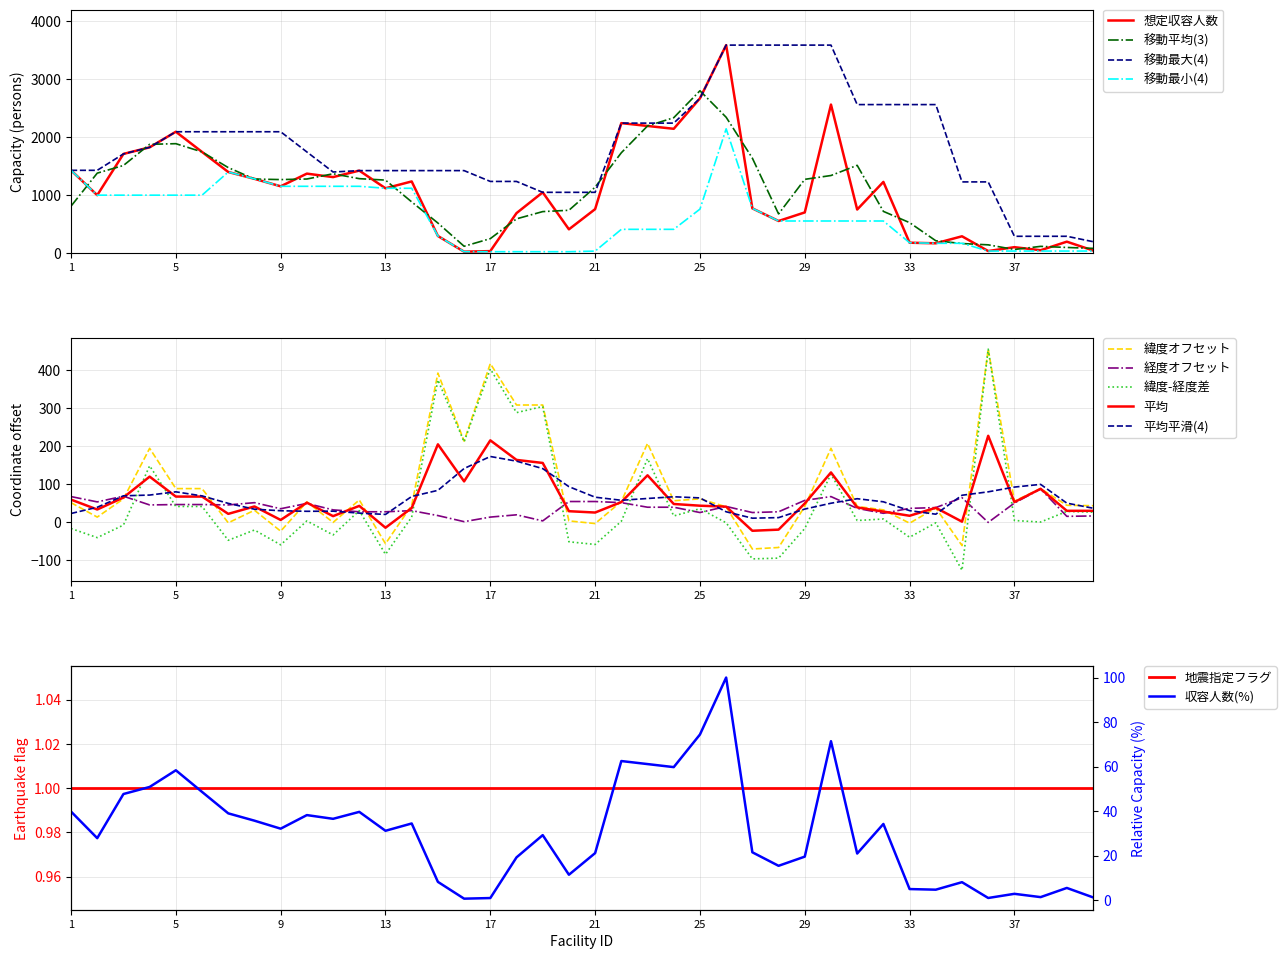

How many interior local peaks does the 経度×100-13570 series have?

9